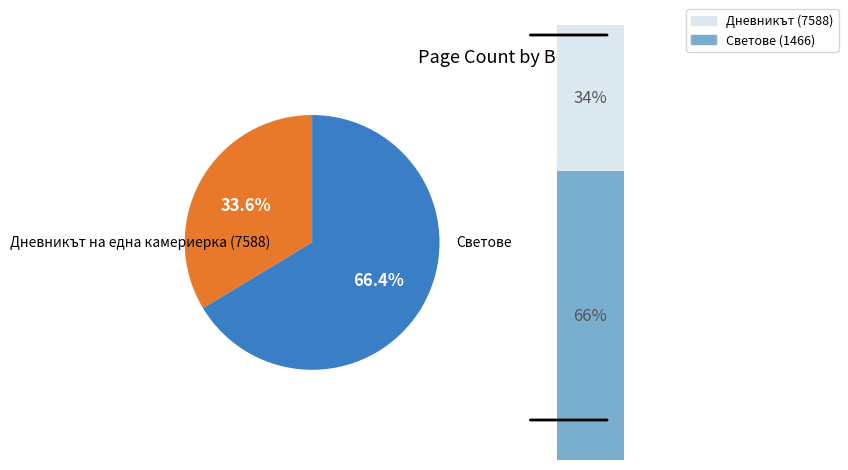

Rank the categories by value from highest to lowest.

Светове (1466), Дневникът на една камериерка (7588)